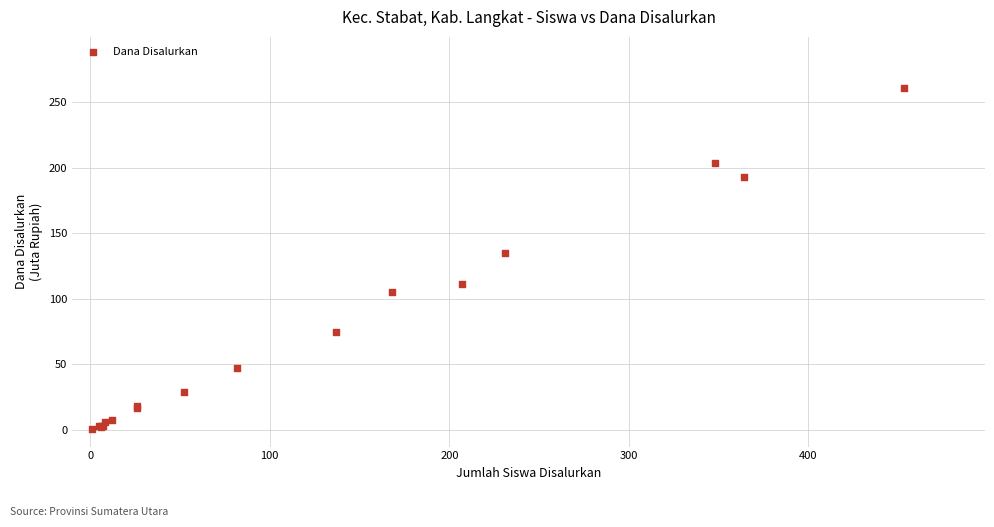

What Y value in the scatter plot is closest to 130?

135.0